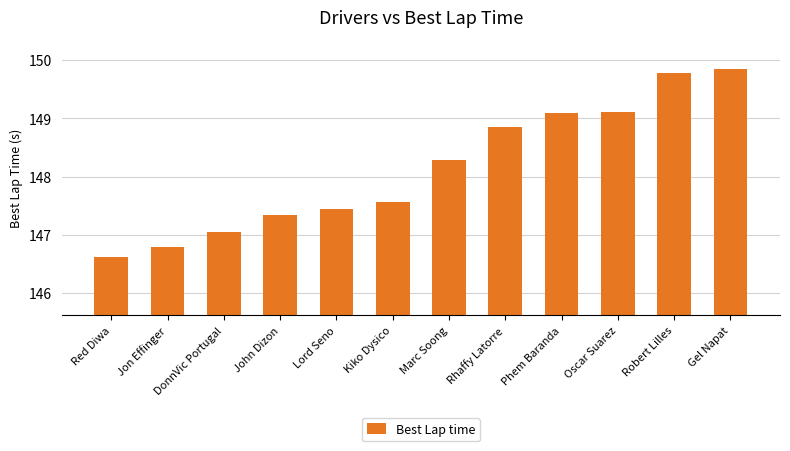

What is the sum of the values at DonnVic Portugal and Phem Baranda?

296.1